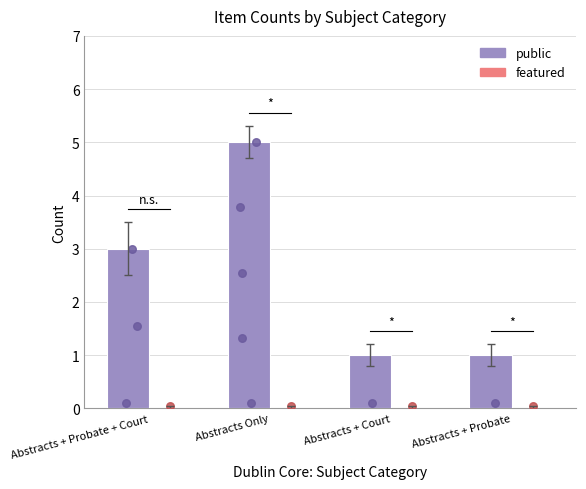

What is the total value across all series at Abstracts + Probate + Court?

3